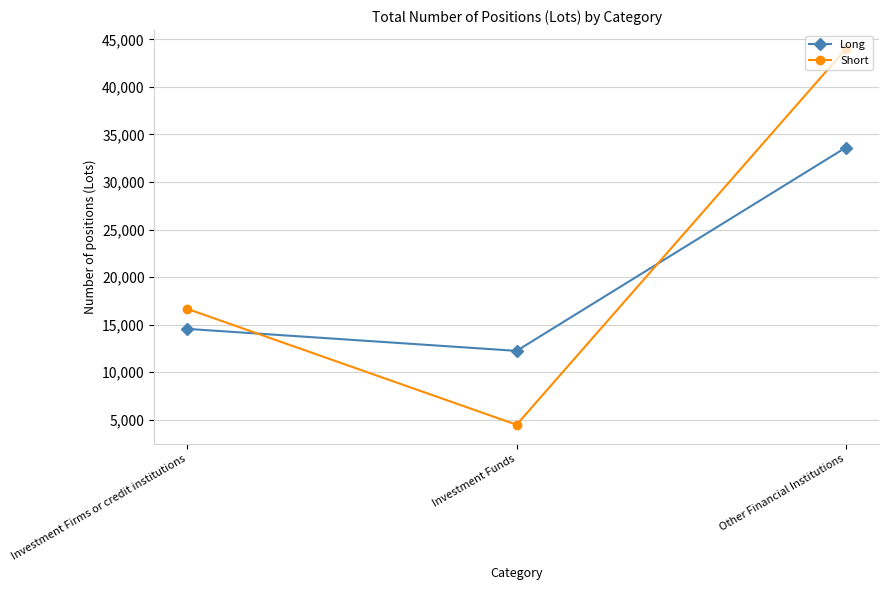

Between Investment Firms or credit institutions and Investment Funds, which series saw the biggest shift?

Short